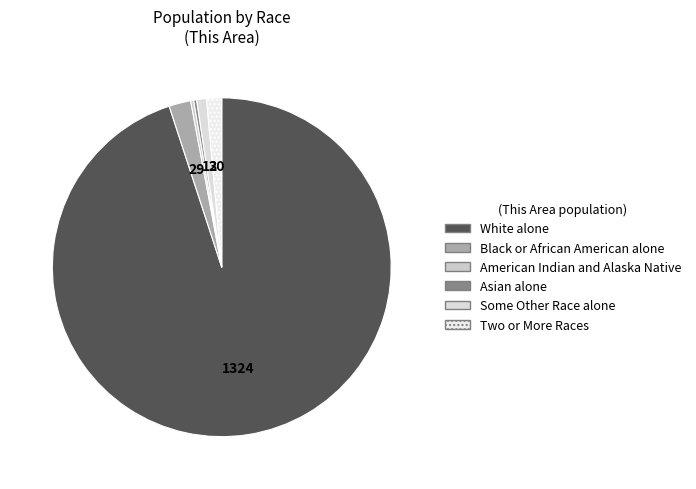

Which category has the smallest portion of the pie?

American Indian and Alaska Native